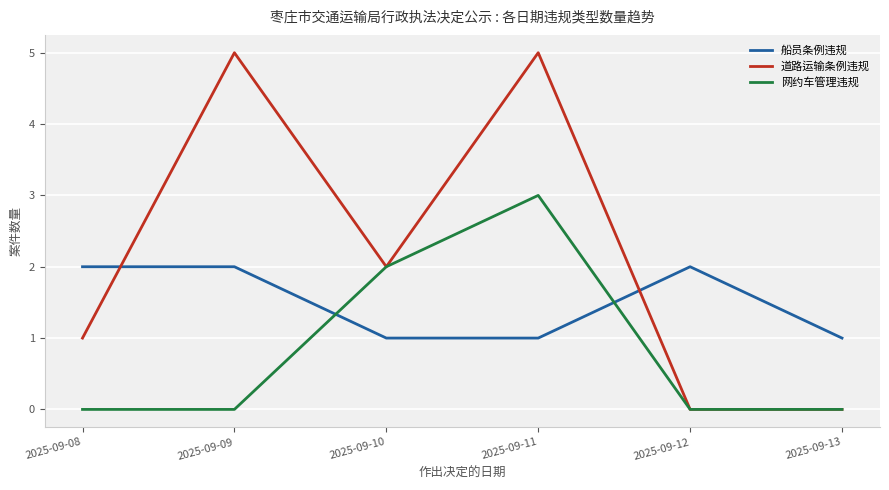

At how many categories does at least one series exceed 0?

6